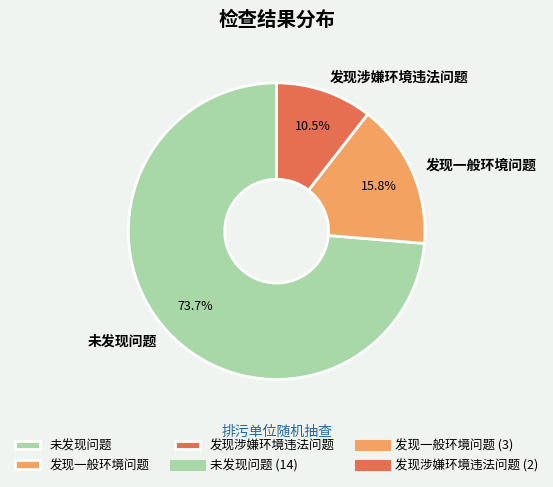

True or false: 未发现问题 accounts for 74% of the total.

True